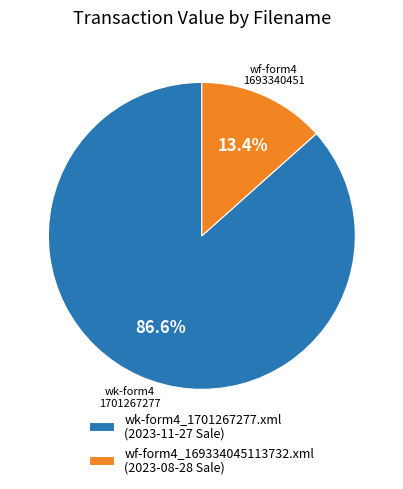

Does wk-form4_1701267277.xml account for over 50% of the chart?

Yes